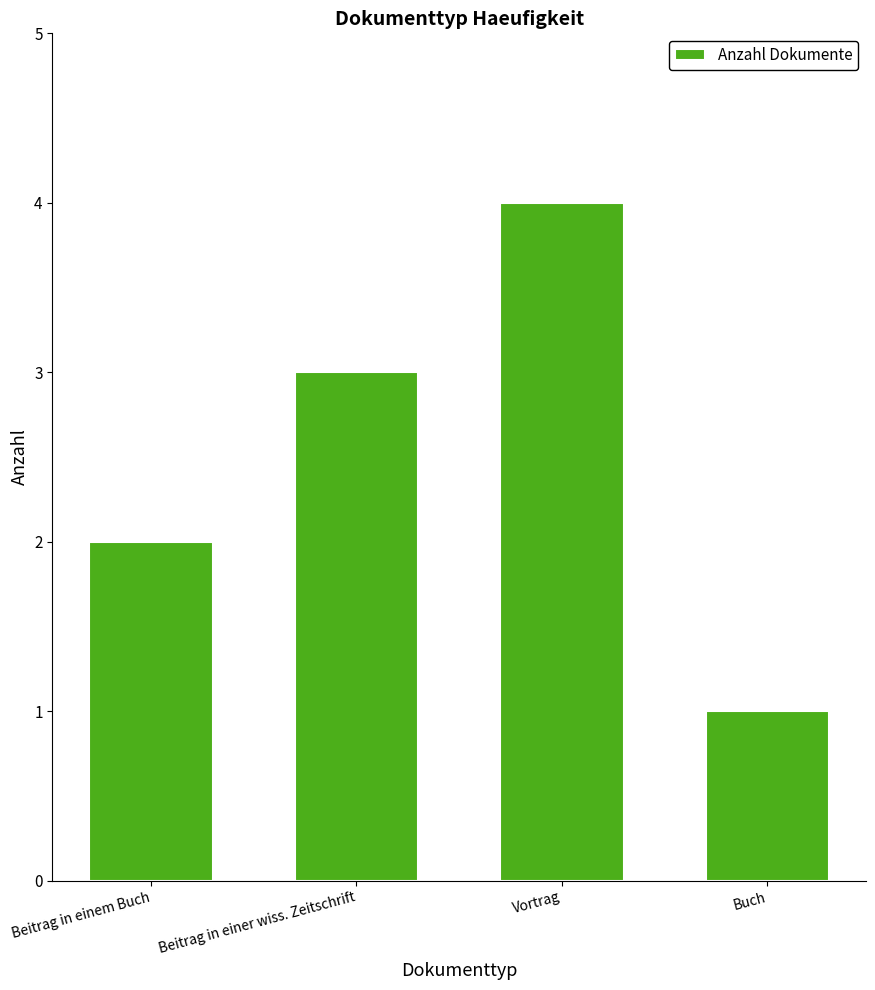

Rank the categories by value from highest to lowest.

Vortrag, Beitrag in einer wiss. Zeitschrift, Beitrag in einem Buch, Buch